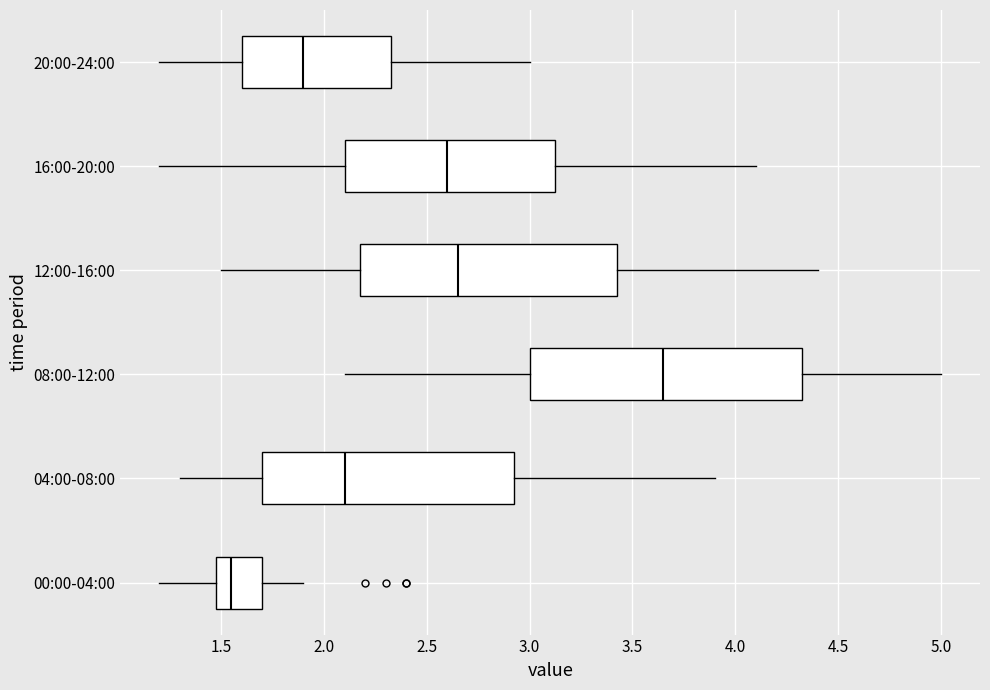

Where does the left whisker of the box for 04:00-08:00 end on the x-axis? The values are not printed on the chart, so give them approximately, as read against the axis.

1.30